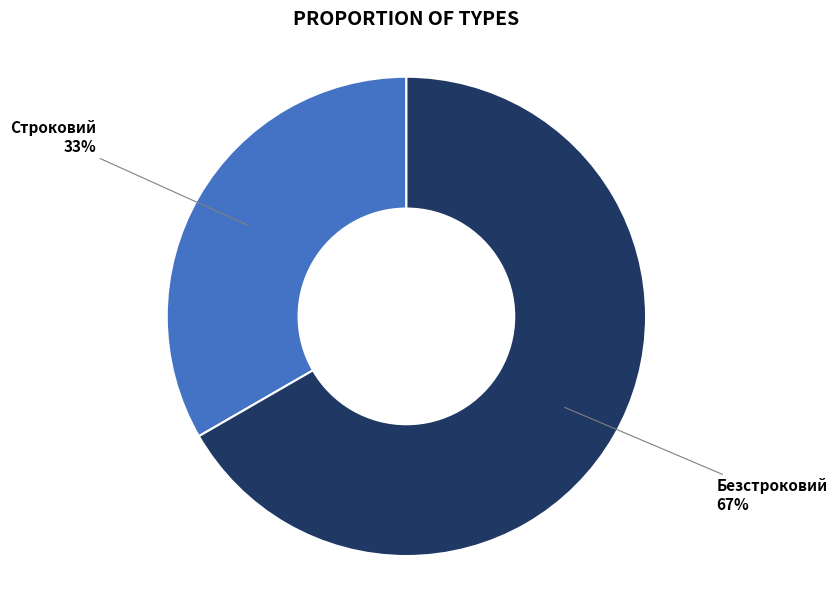

How many slices are in this pie chart?

2